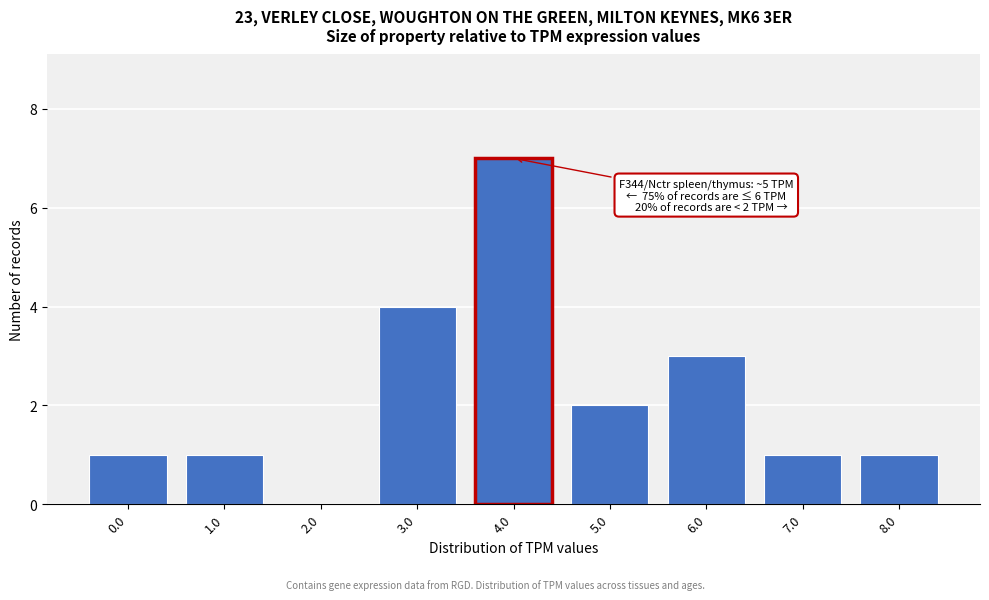

Reading right to left, extract all data points from this chart.

8.0=1	7.0=1	6.0=3	5.0=2	4.0=7	3.0=4	2.0=0	1.0=1	0.0=1